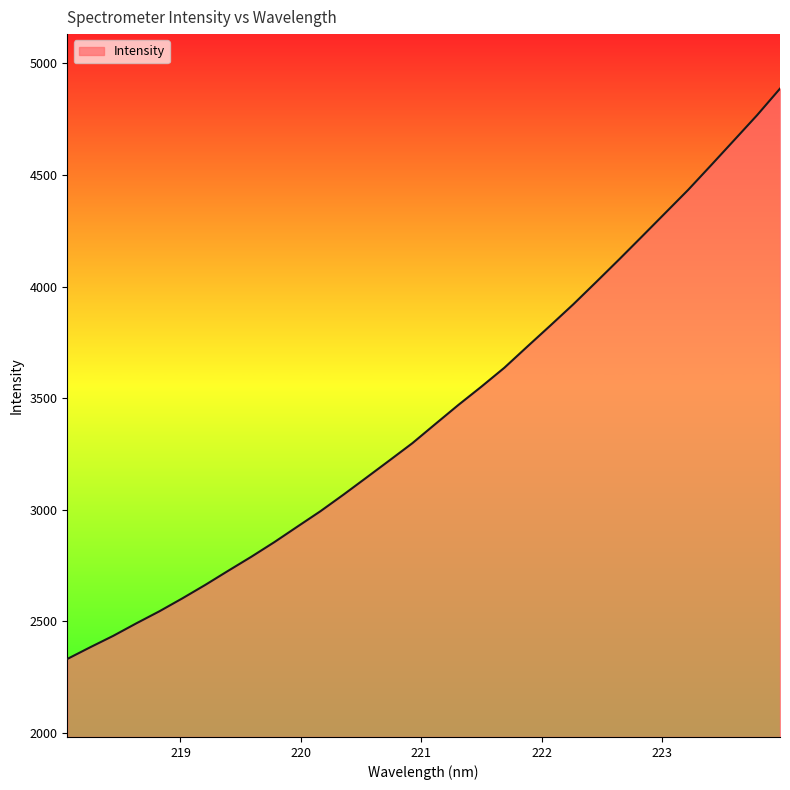

What is the maximum value shown in the chart?

4886.9